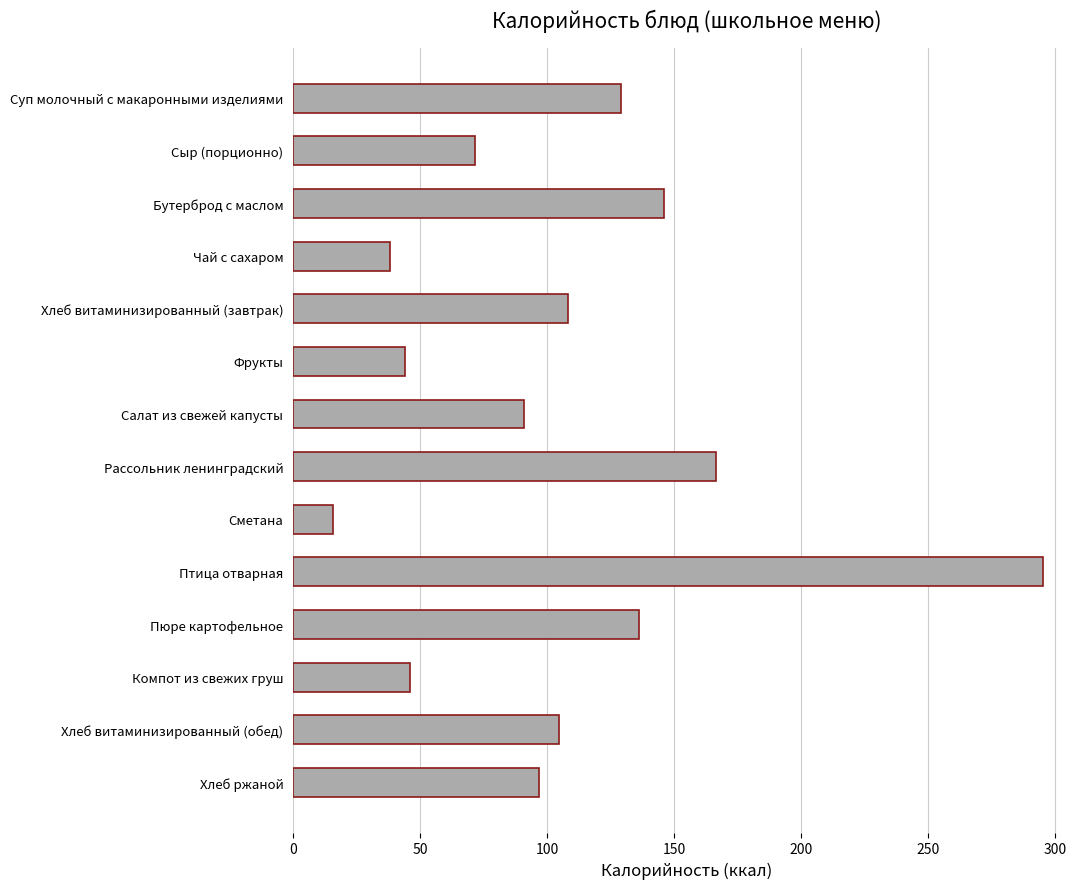

What is the average value?

106.3